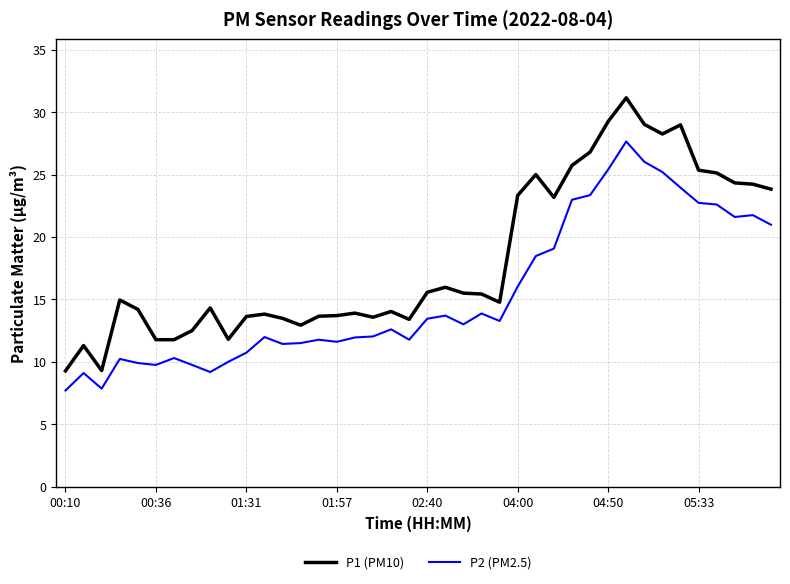

True or false: P2 (PM2.5) and P1 (PM10) intersect in this chart.

False